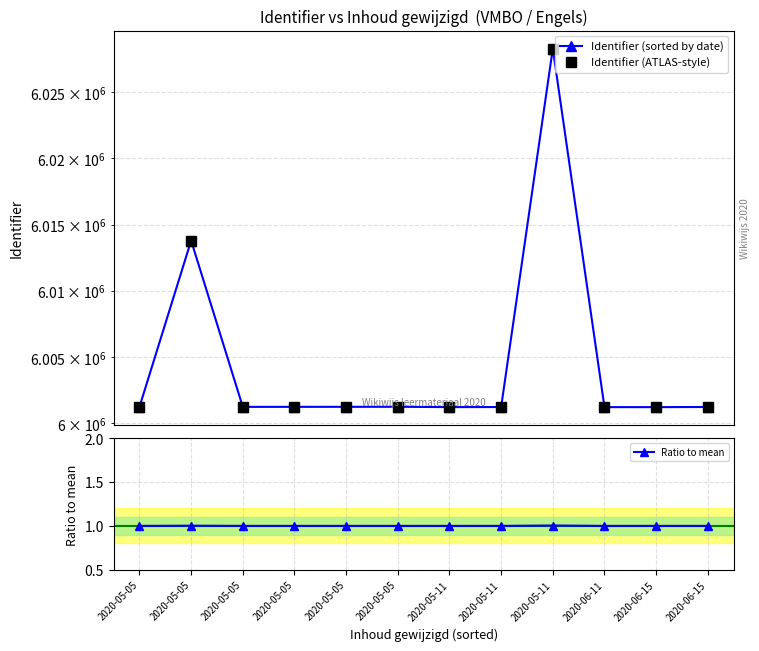

What are all the series names shown in the legend?

Identifier (sorted by date), Identifier (ATLAS-style), Ratio to mean